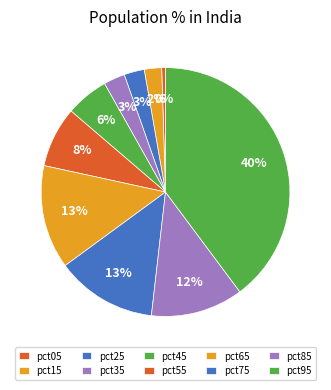

How many segments does this pie chart have?

10